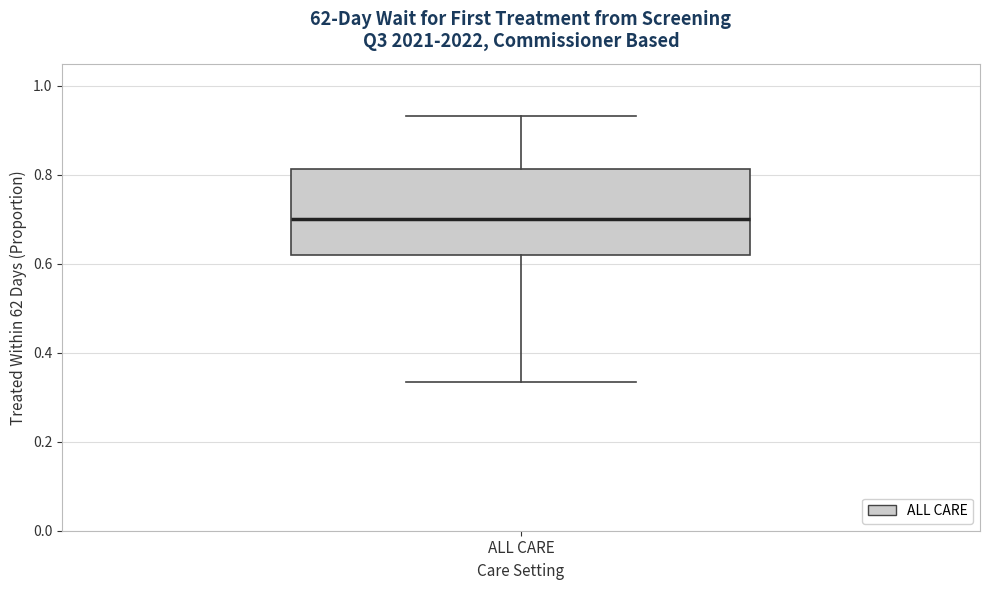

Read this box plot against the y-axis: the position of the median line, the range covered by the box, and the ends of both whiskers. The values are not printed on the chart, so give them approximately, as read against the axis.

median 0.70, box 0.62 to 0.82, whiskers 0.34 to 0.94